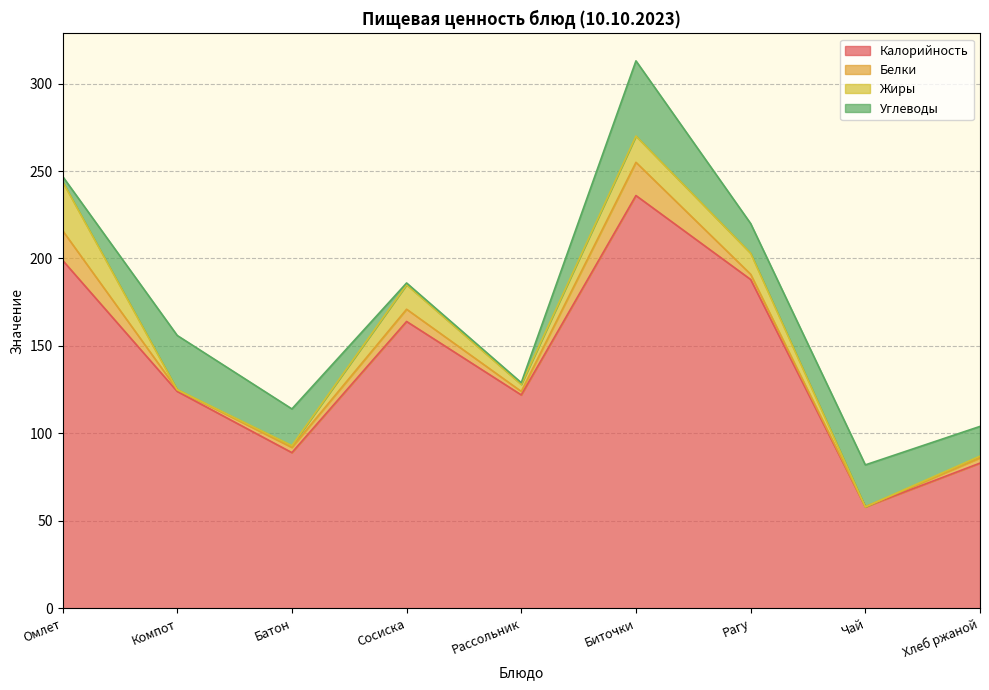

At Чай, list the series in order from smallest to largest.

Белки, Жиры, Углеводы, Калорийность